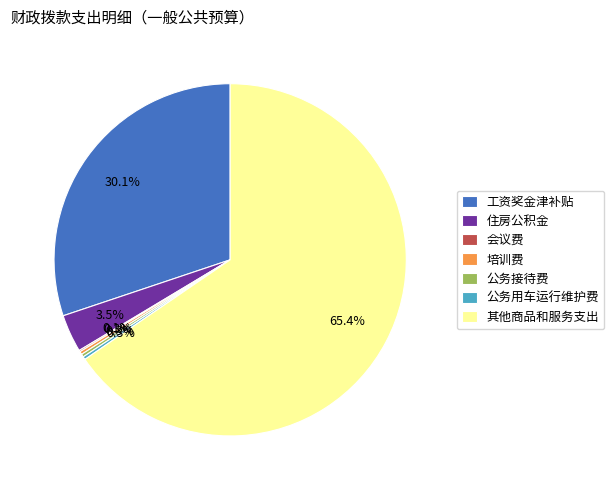

What is the total percentage of 住房公积金 and 其他商品和服务支出?

68.9%